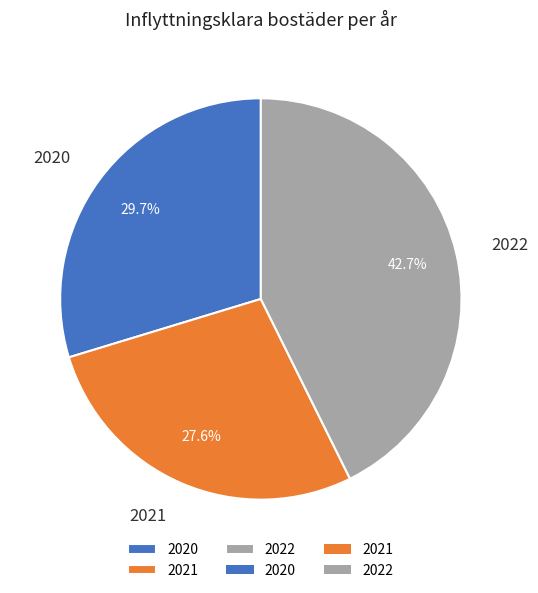

What percentage is the 2021 slice, to the nearest percent?

28%